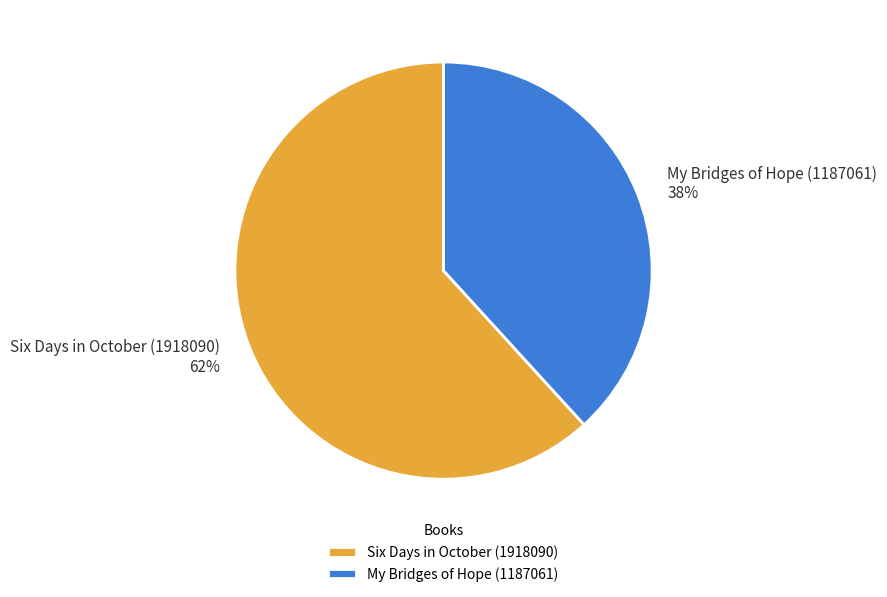

Is it true that Six Days in October (1918090) is 62% of the pie?

True